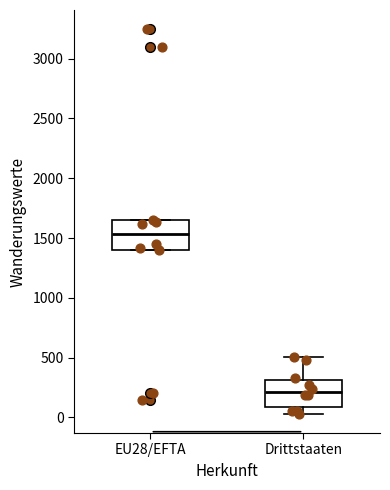

Reading left to right, read every box against the y-axis: the position of its median line, the range the box covers, and the ends of its whiskers. The values are not printed on the chart, so give them approximately, as read against the axis.

EU28/EFTA: median 1550, box 1400 to 1650, whiskers 1400 to 1650
Drittstaaten: median 200, box 100 to 300, whiskers 50 to 500